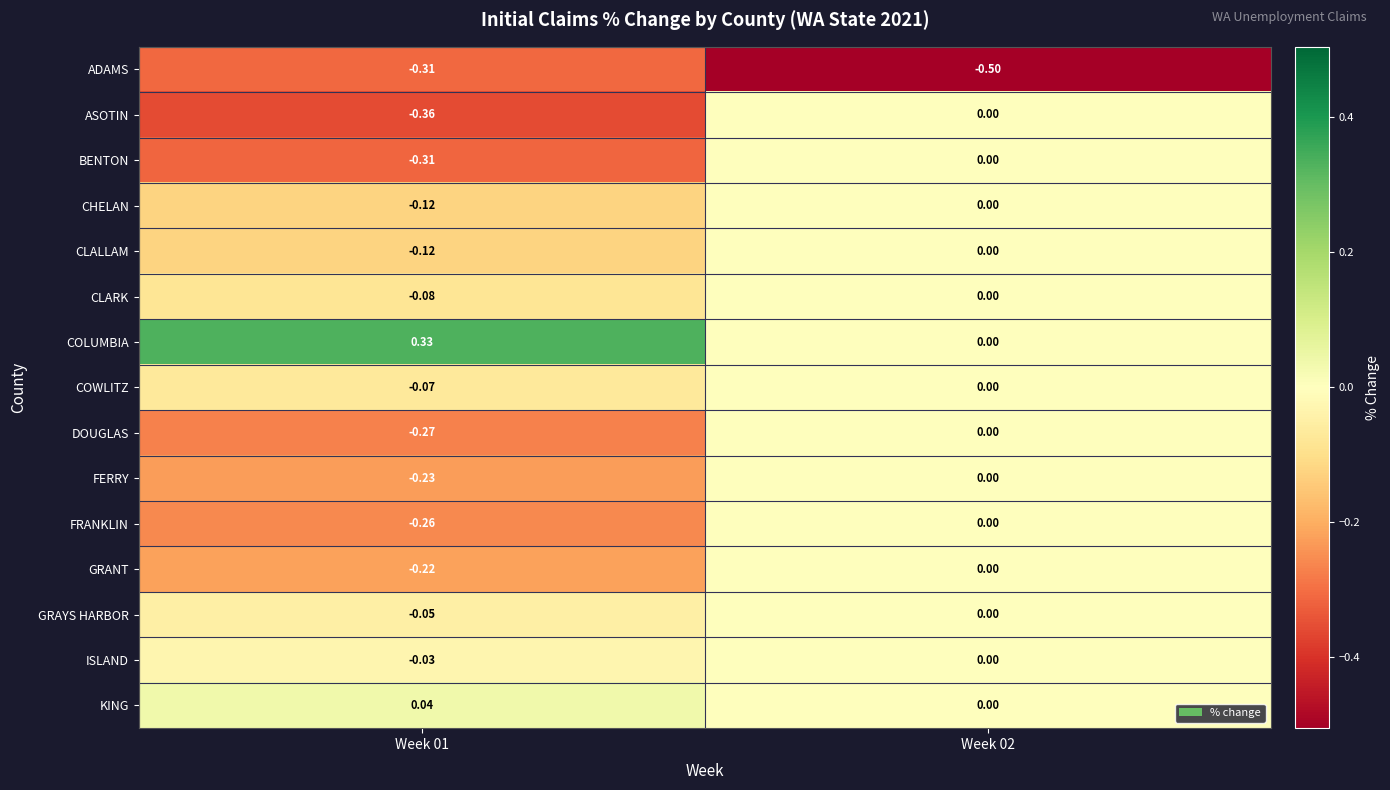

Which series has the largest range (max minus min)?

ASOTIN